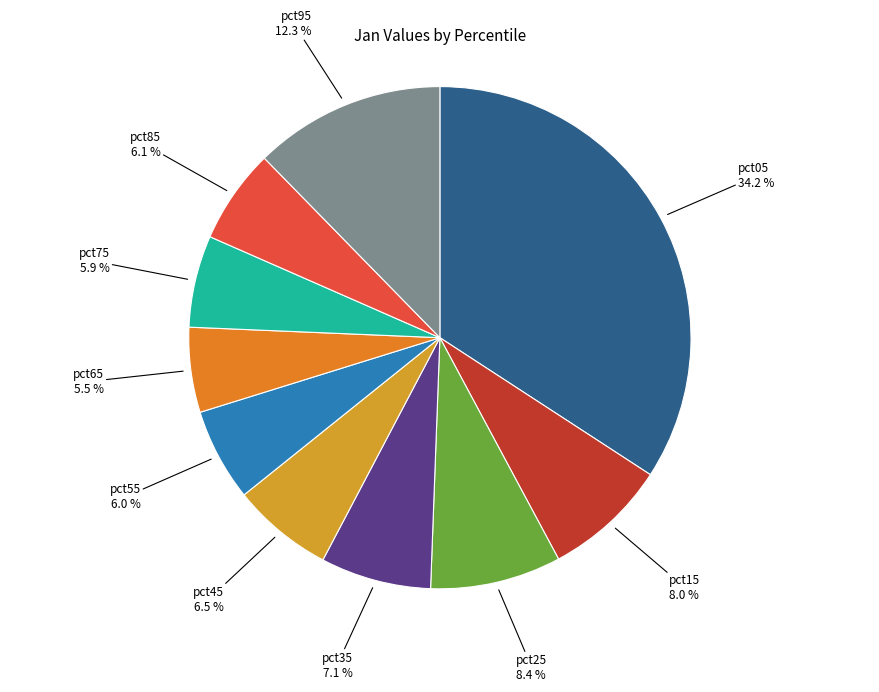

Do pct65 and pct95 together represent more than half of the pie?

No